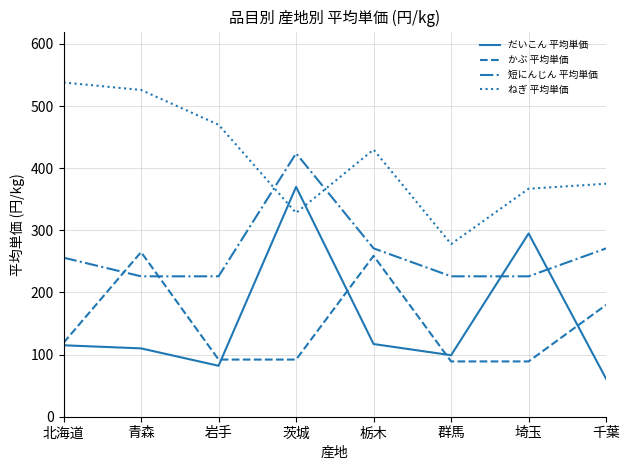

The ねぎ 平均単価 series shows 367 at 埼玉. True or false?

True